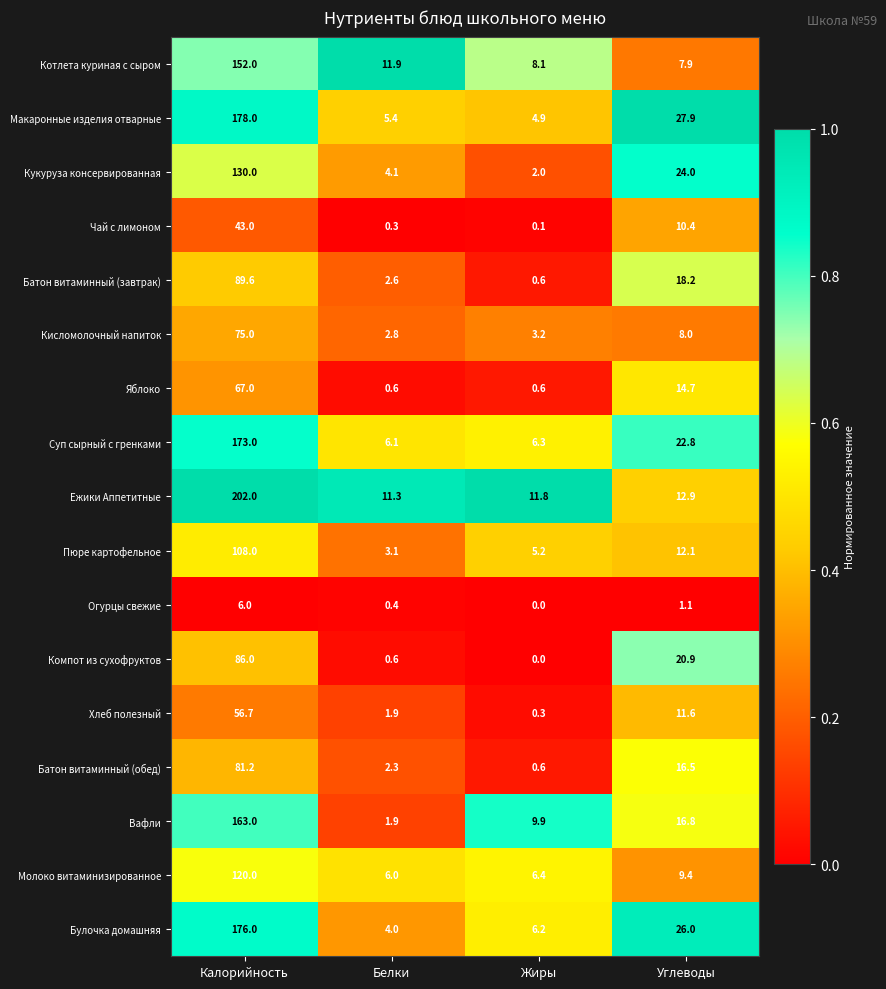

What is the total value across all series at Калорийность?

1906.5